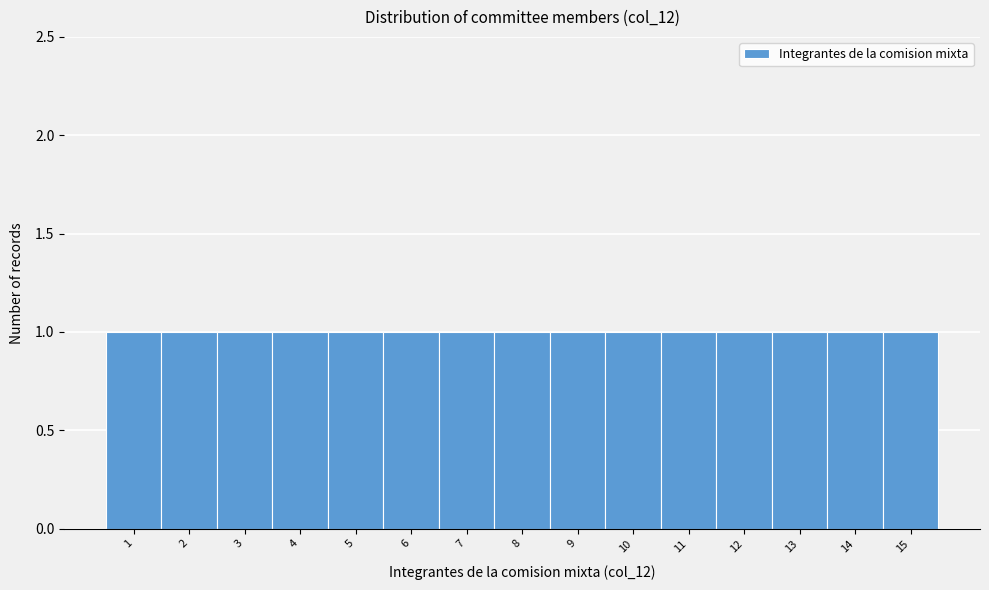

Reading left to right, transcribe this chart: for each bar, give the range it covers on the x-axis and its height. The values are not printed on the chart, so give them approximately, as read against the axis.

0.5 to 1.5: 1
1.5 to 2.5: 1
2.5 to 3.5: 1
3.5 to 4.5: 1
4.5 to 5.5: 1
5.5 to 6.5: 1
6.5 to 7.5: 1
7.5 to 8.5: 1
8.5 to 9.5: 1
9.5 to 10.5: 1
10.5 to 11.5: 1
11.5 to 12.5: 1
12.5 to 13.5: 1
13.5 to 14.5: 1
14.5 to 15.5: 1